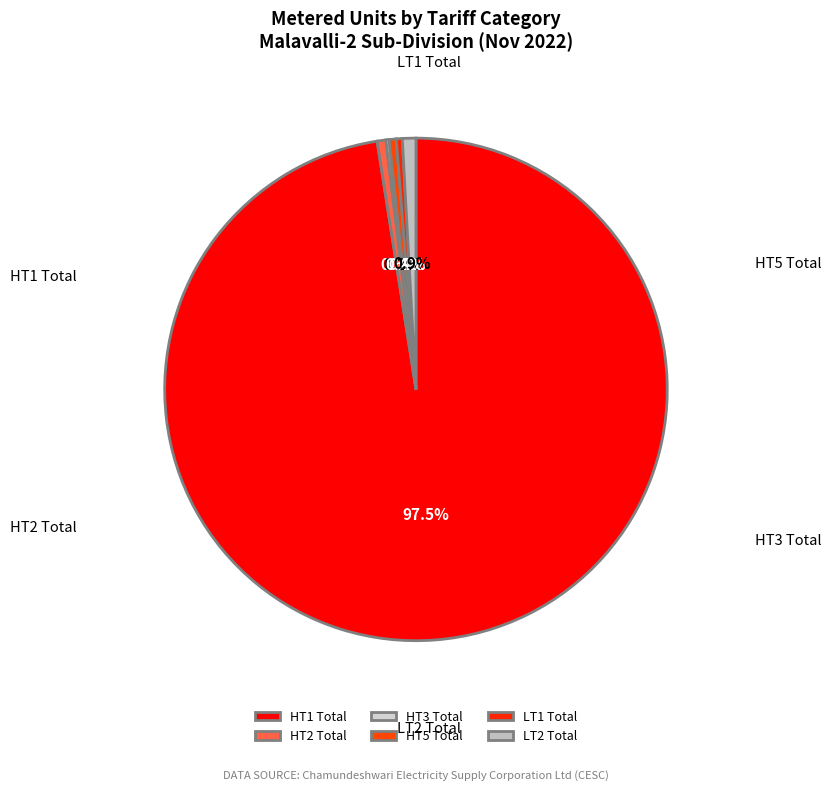

How many segments does this pie chart have?

6